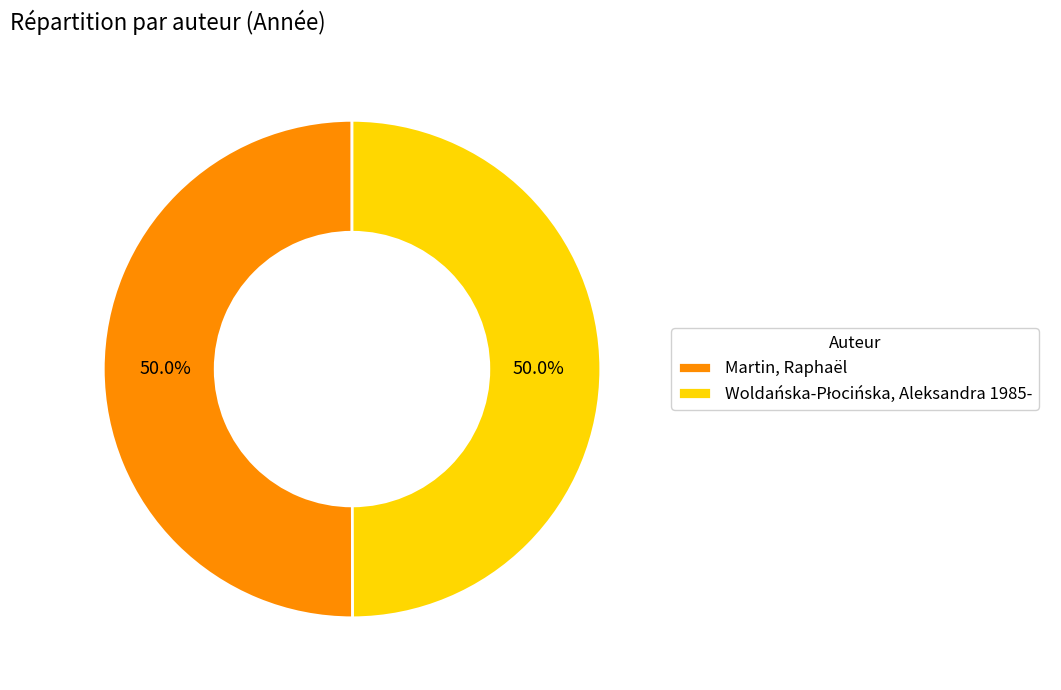

To the nearest percent, what is the average slice percentage?

50%